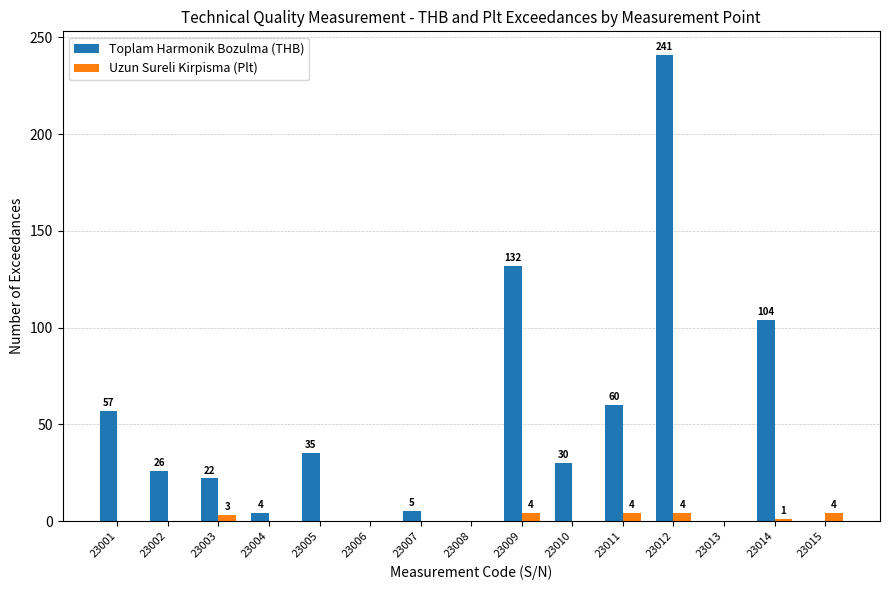

Reading left to right, transcribe all the data shown in this chart.

Toplam Harmonik Bozulma (THB): 23001=57	23002=26	23003=22	23004=4	23005=35	23006=0	23007=5	23008=0	23009=132	23010=30	23011=60	23012=241	23013=0	23014=104	23015=0
Uzun Sureli Kirpisma (Plt): 23001=0	23002=0	23003=3	23004=0	23005=0	23006=0	23007=0	23008=0	23009=4	23010=0	23011=4	23012=4	23013=0	23014=1	23015=4